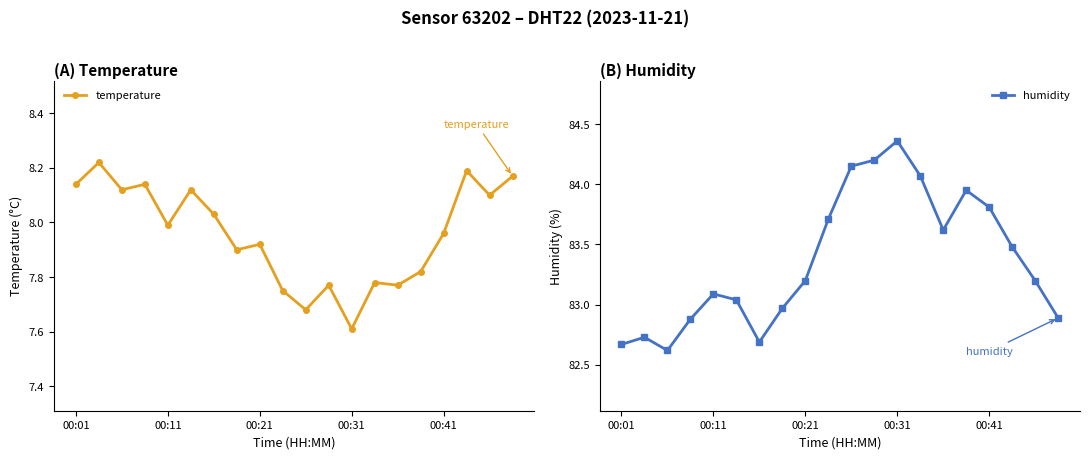

The value of temperature at 11 is 5.3. True or false?

False